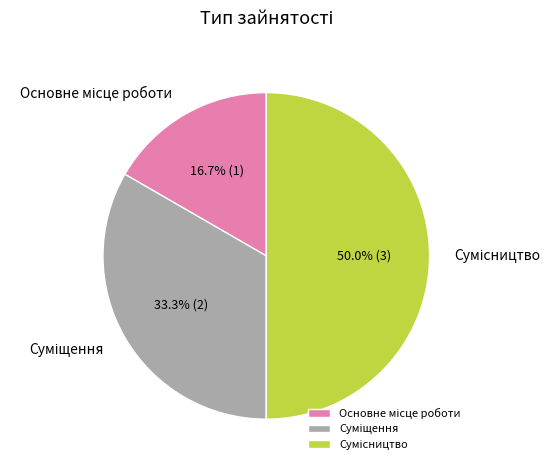

Which slice is the largest?

Сумісництво